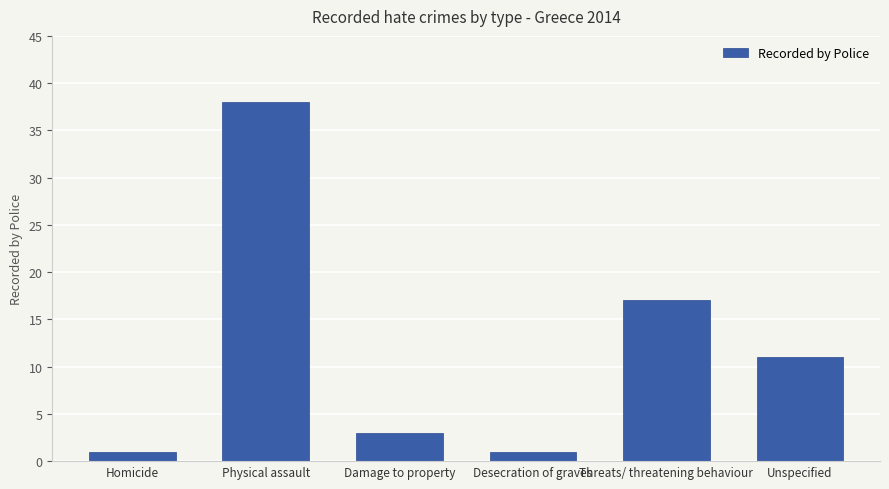

The value at Desecration of graves is 1. True or false?

True